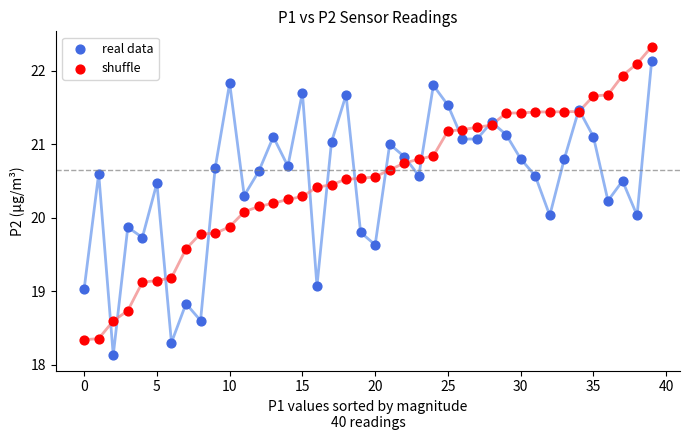

Which series reaches the maximum Y coordinate?

shuffle